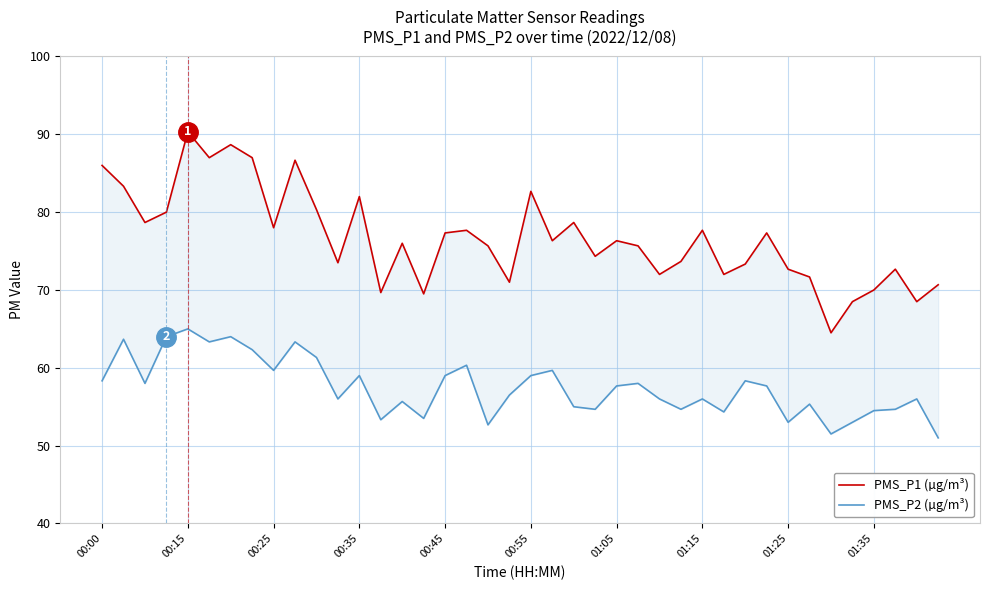

What are all the series names shown in the legend?

PMS_P1 (µg/m³), PMS_P2 (µg/m³)